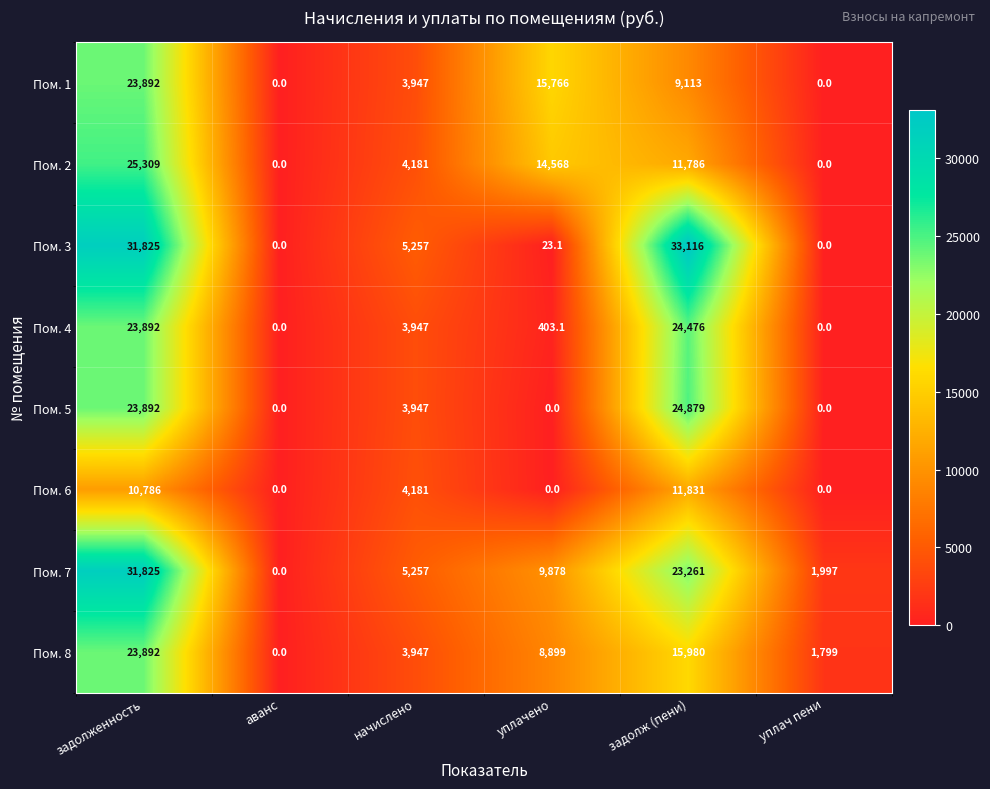

What is the sum of all Пом. 1 values?

52718.0